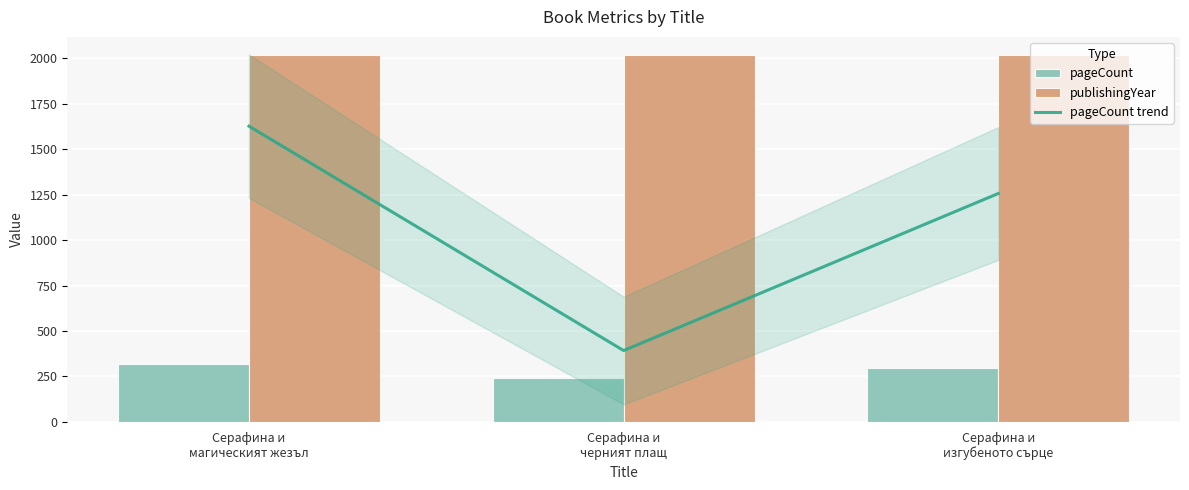

Where is pageCount trend nearest to the value 280?

Серафина и
изгубеното сърце